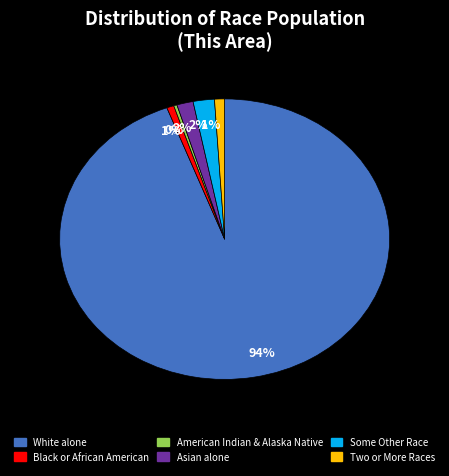

Is there any slice that represents more than half of the pie?

Yes